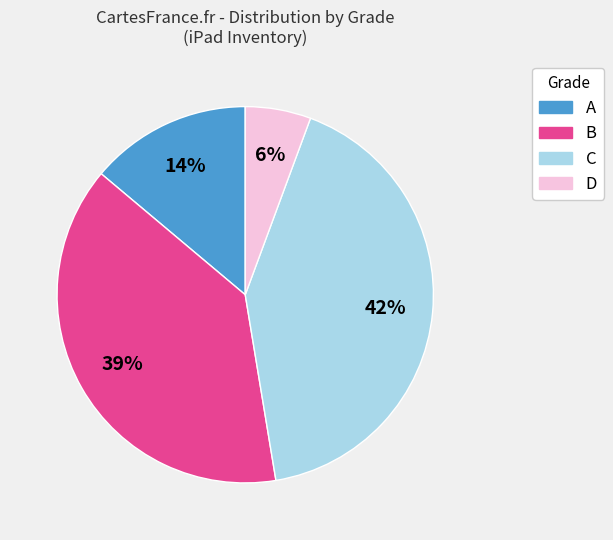

Which category has the biggest portion of the pie?

C